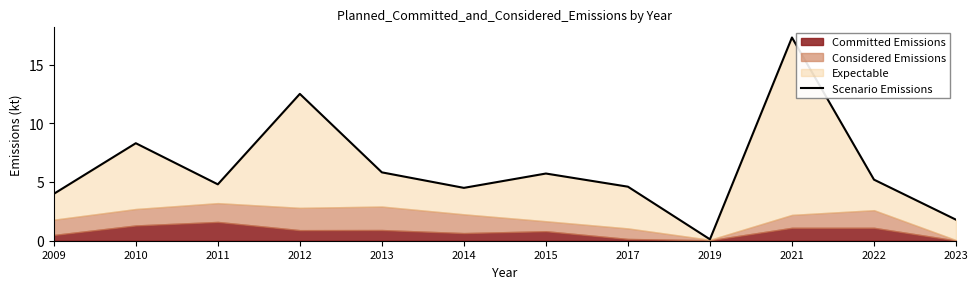

Which has a higher value, 2022 or 2010?

2010